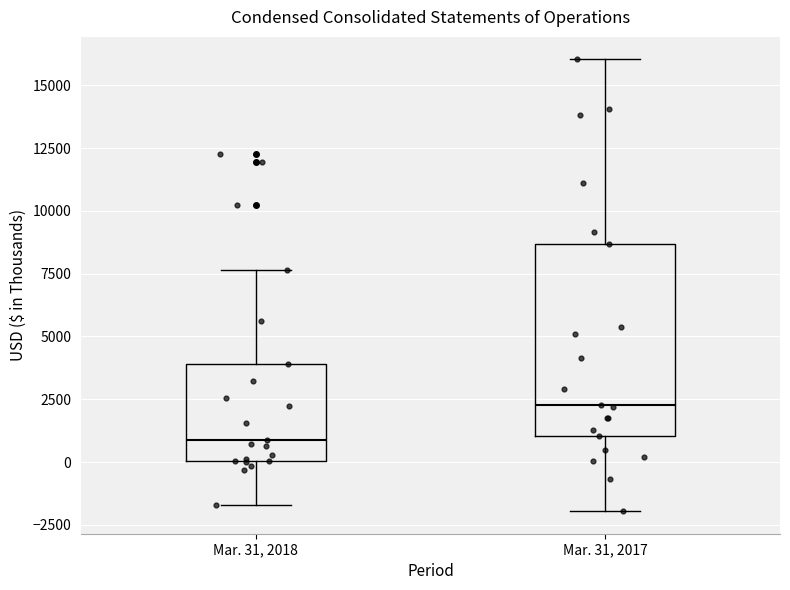

Which box has the highest median line?

Mar. 31, 2017